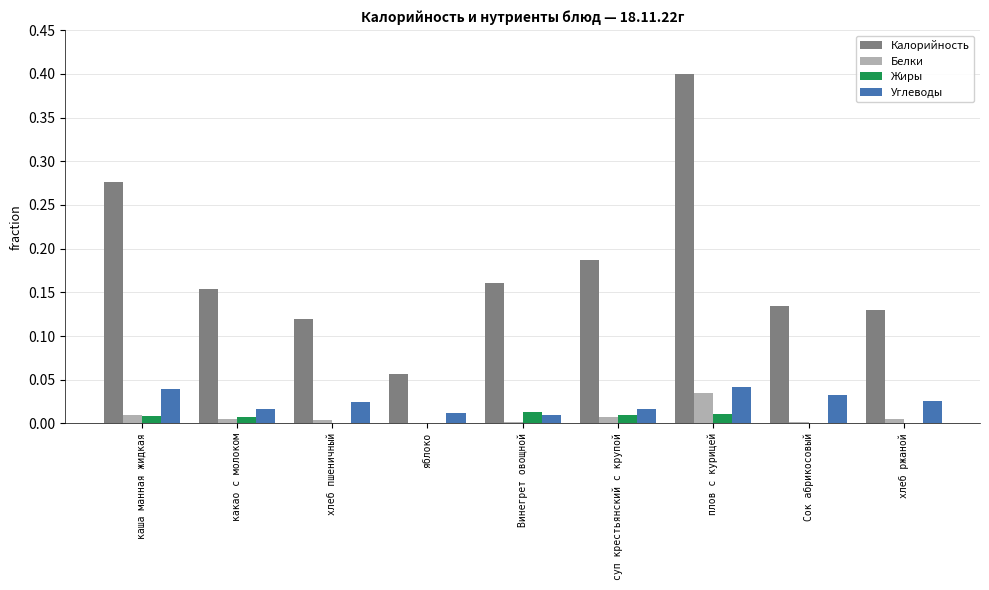

How many categories are shown in the chart?

9